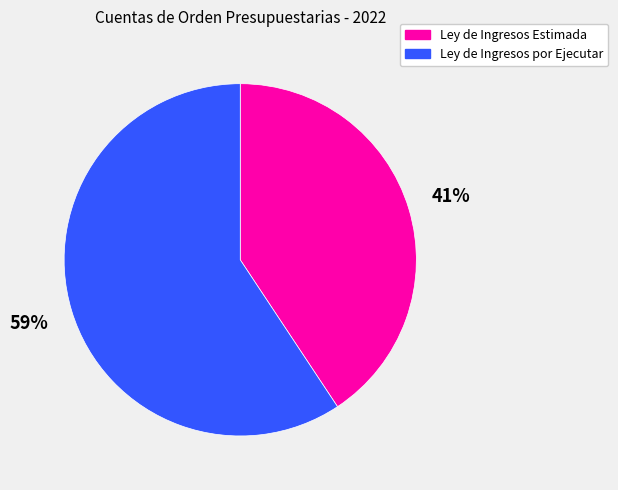

What is the majority slice?

Ley de Ingresos por Ejecutar